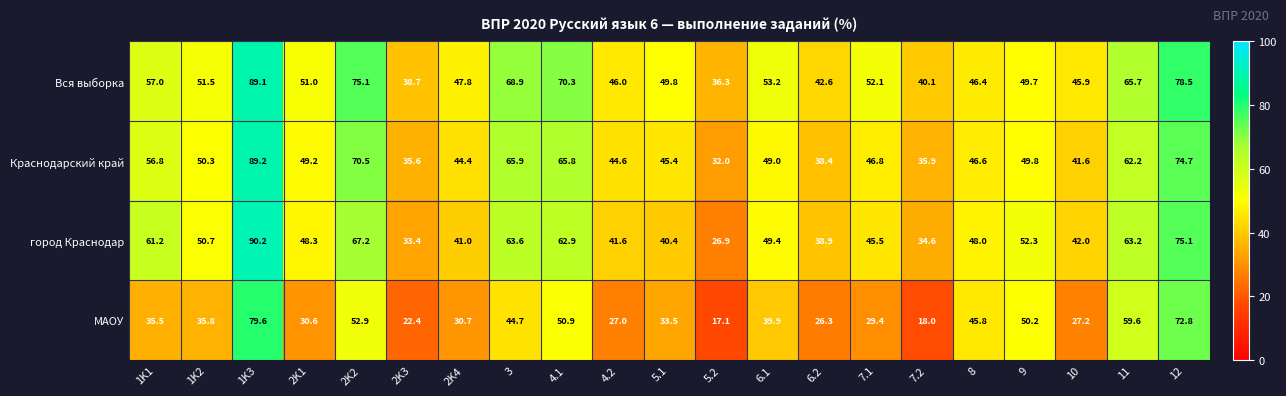

What is the difference between the maximum and minimum values in the МАОУ series?

62.5